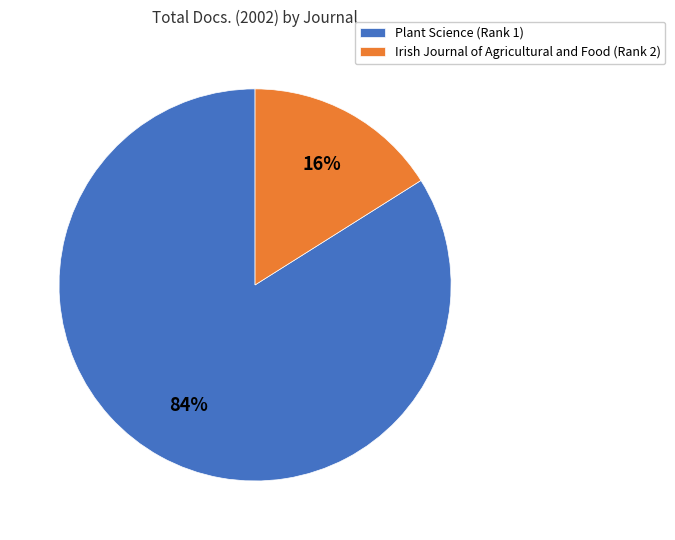

Does Irish Journal of Agricultural and Food (Rank 2) represent more than half of the total?

No